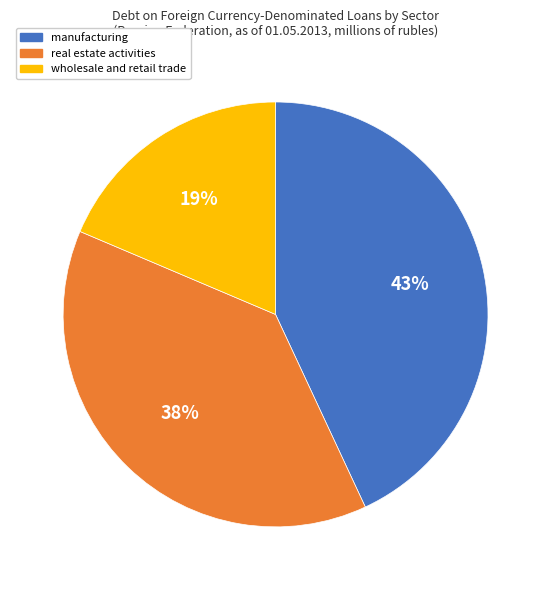

What is the ratio of the value at manufacturing to the value at real estate activities?

1.1